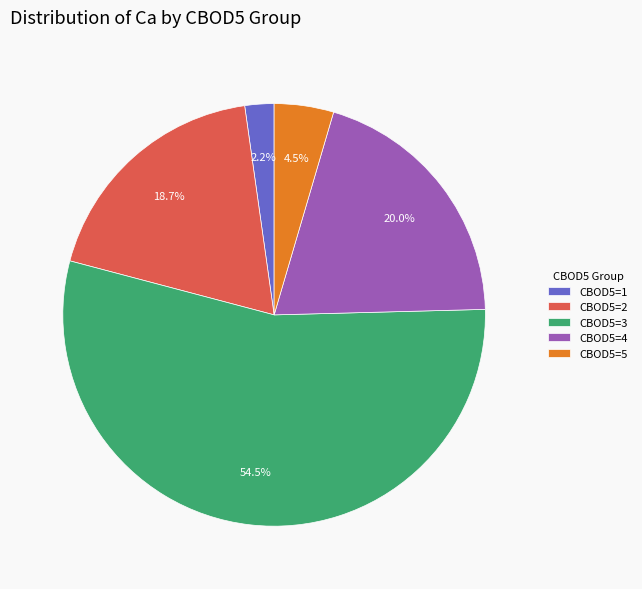

Which has a higher value, CBOD5=5 or CBOD5=3?

CBOD5=3